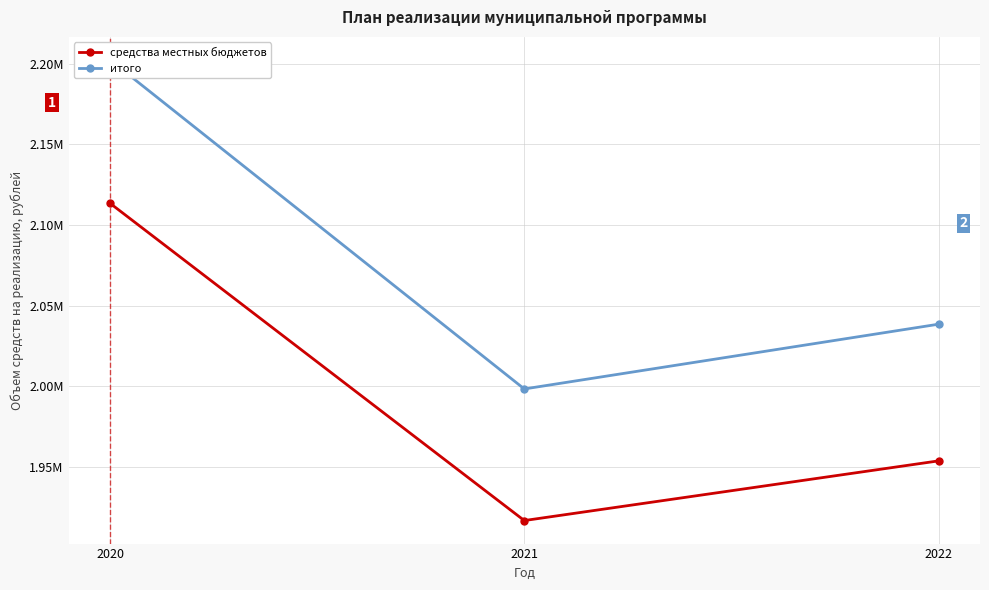

Reading left to right, list all the values displayed in this chart.

средства местных бюджетов: 2113425.3	1916700.0	1953700.0
итого: 2202310.3	1998297.0	2038450.0